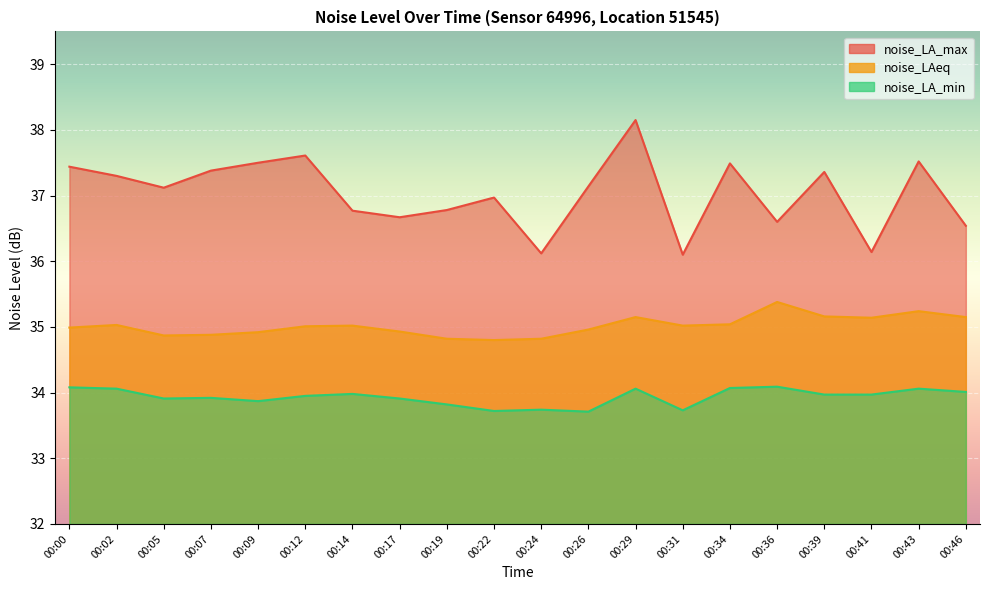

True or false: noise_LAeq and noise_LA_min cross at least once.

False